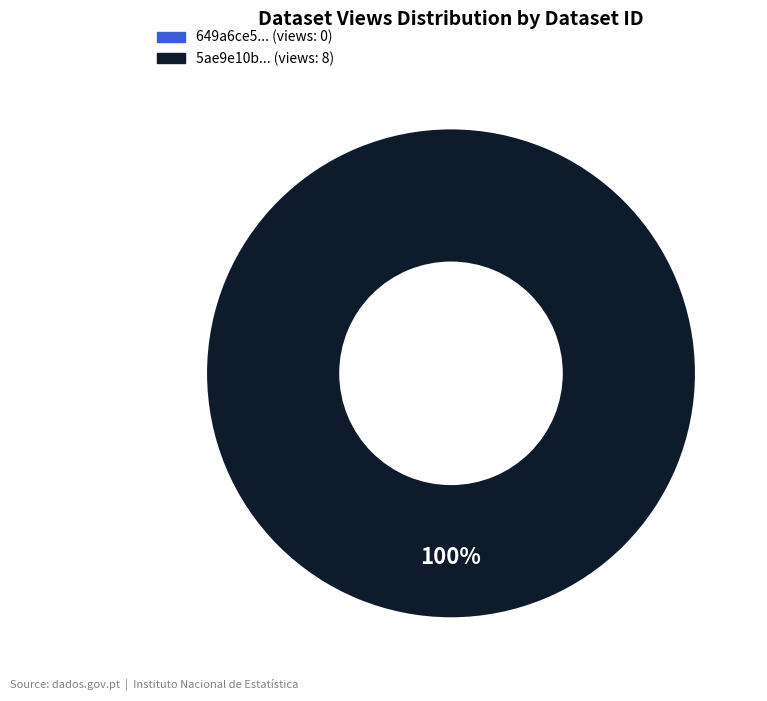

Is there a majority slice in this chart?

Yes